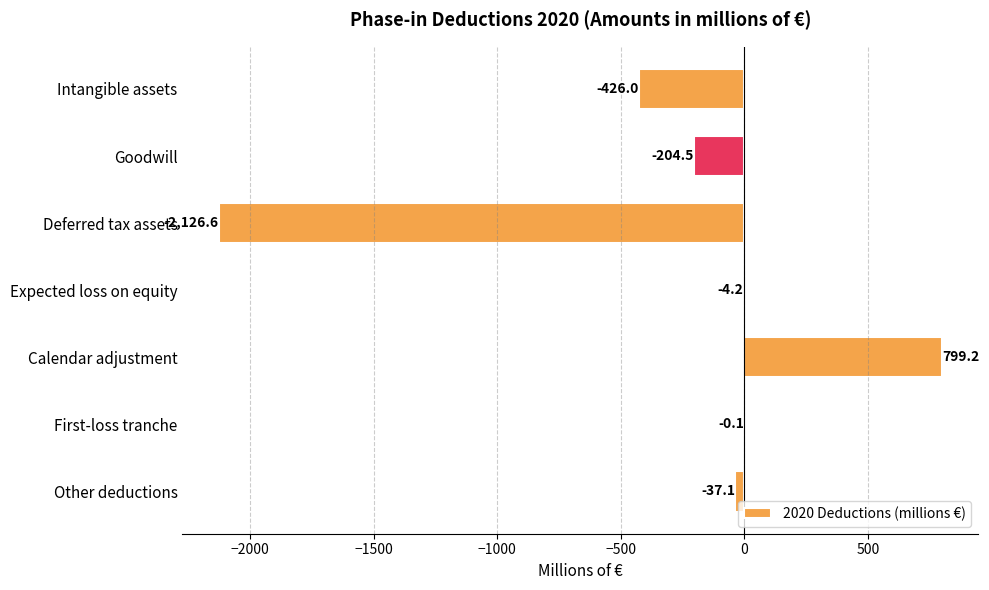

True or false: the data shows -204.5 at Goodwill.

True